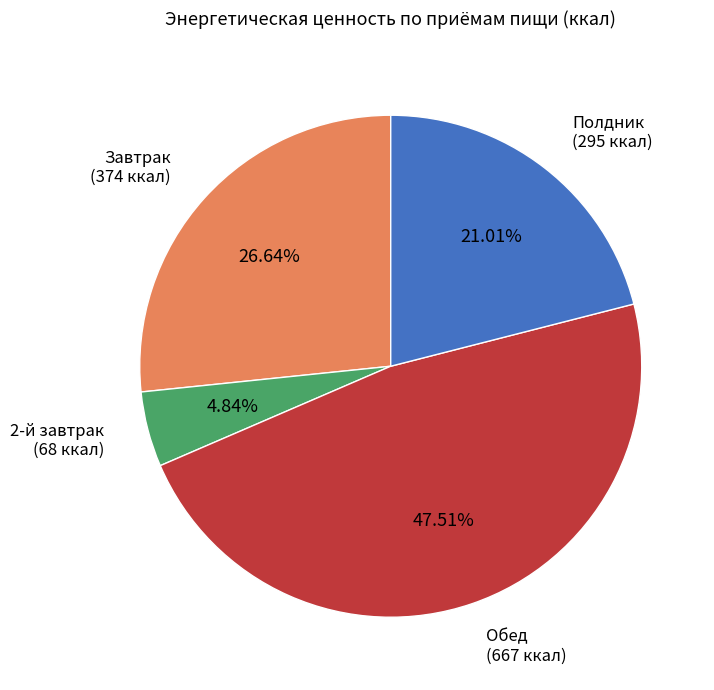

Is there any slice that represents more than half of the pie?

No